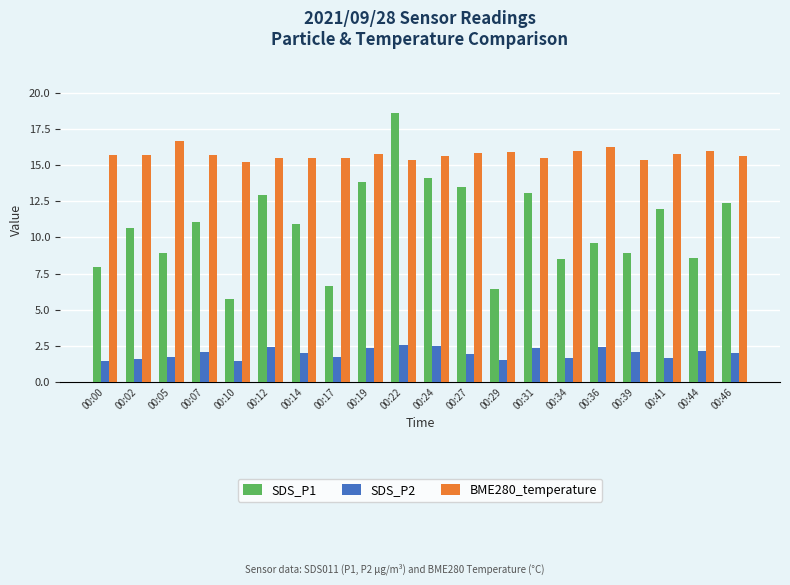

How many categories are shown in the chart?

20